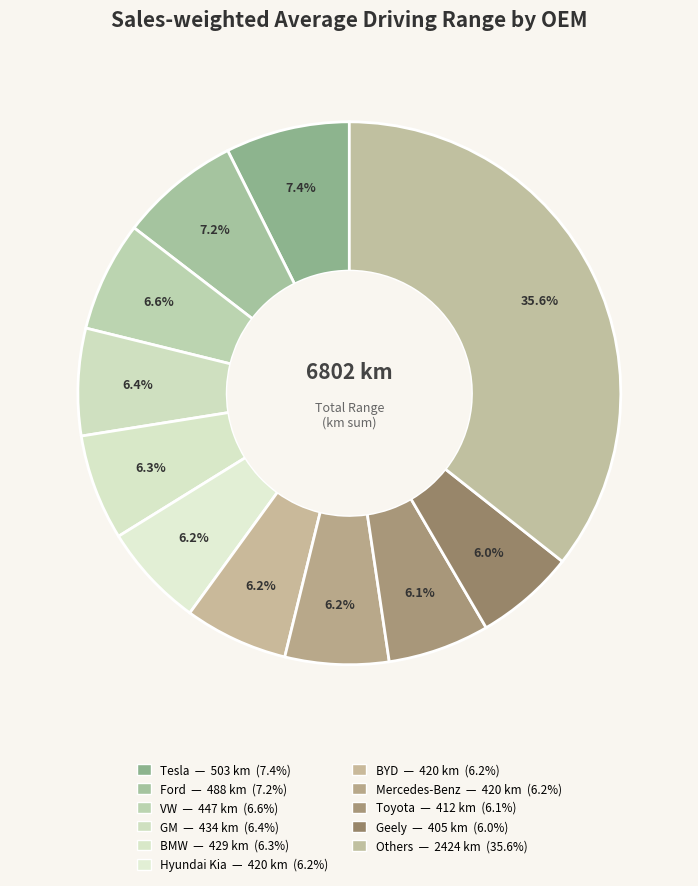

Is there any slice that represents more than half of the pie?

No